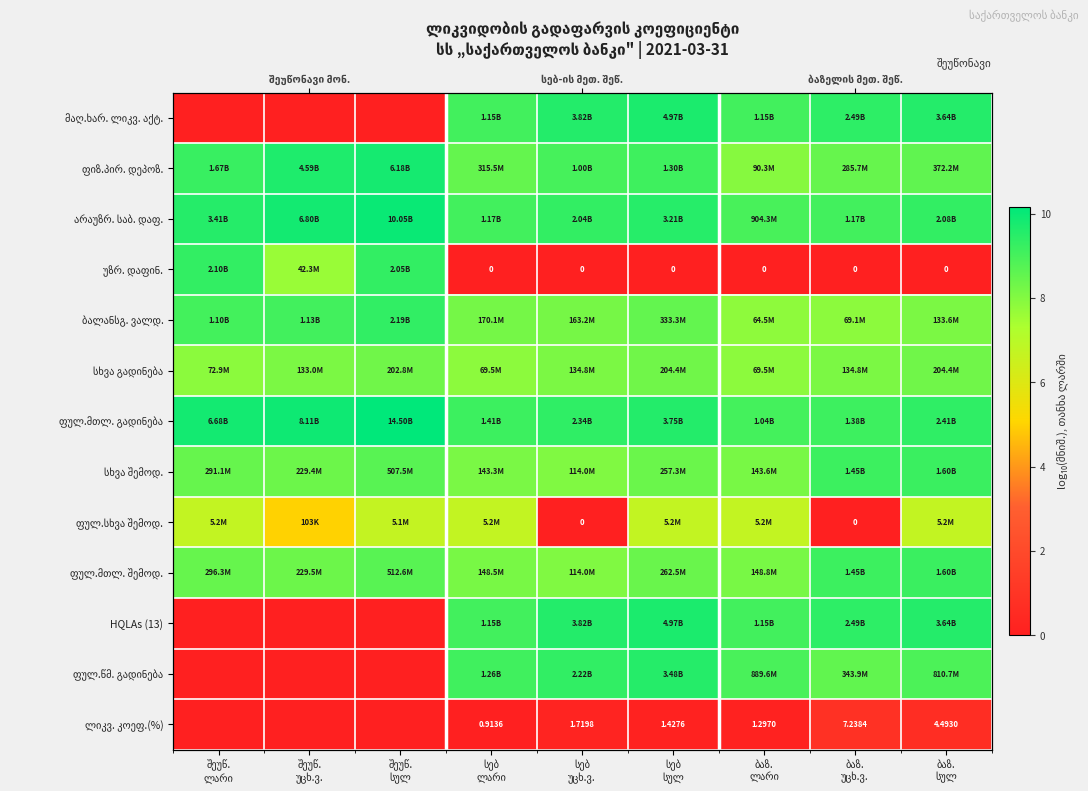

True or false: ფულ.მთლ. შემოდ. has a value of 3.5 at ბაზ. სულ.

False